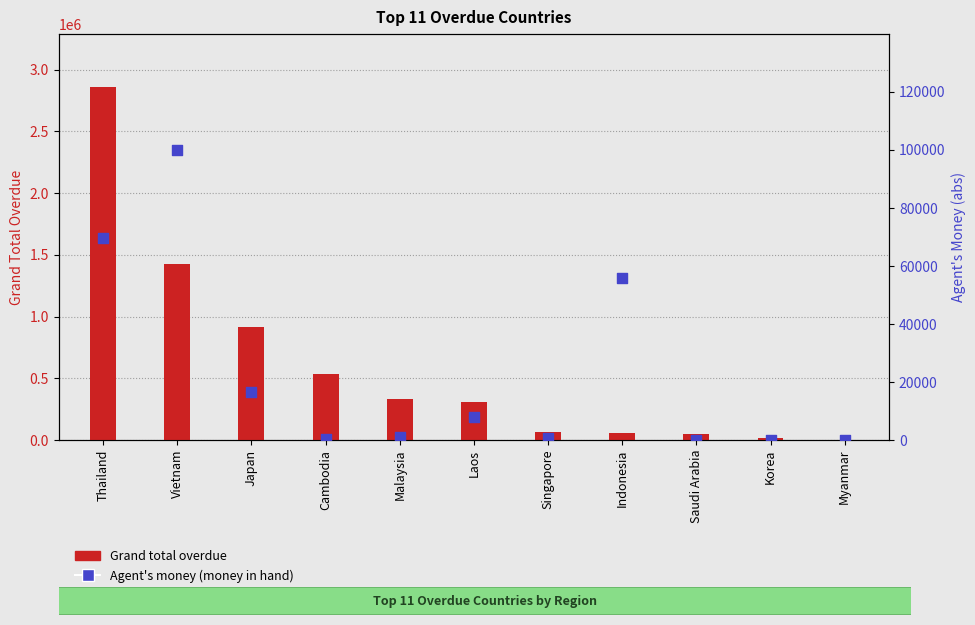

What are all the series names shown in the legend?

Grand total overdue, Agent's money (money in hand)